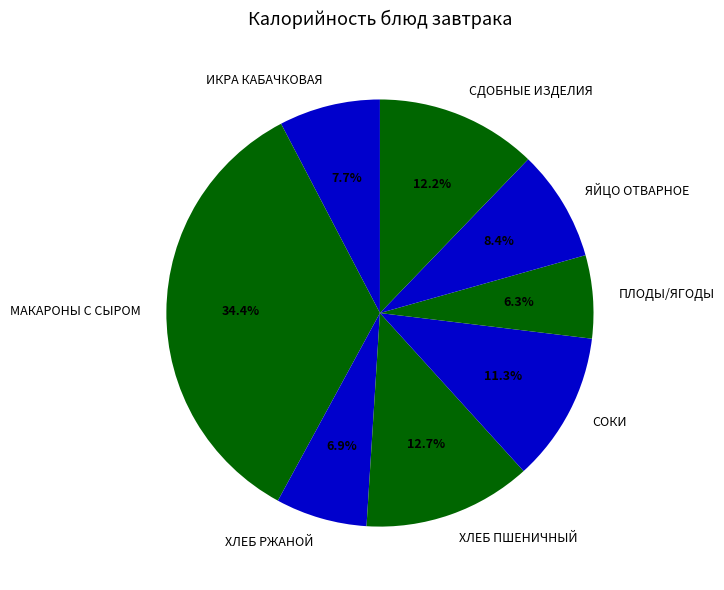

Combined, do ЯЙЦО ОТВАРНОЕ and СОКИ account for over 50%?

No